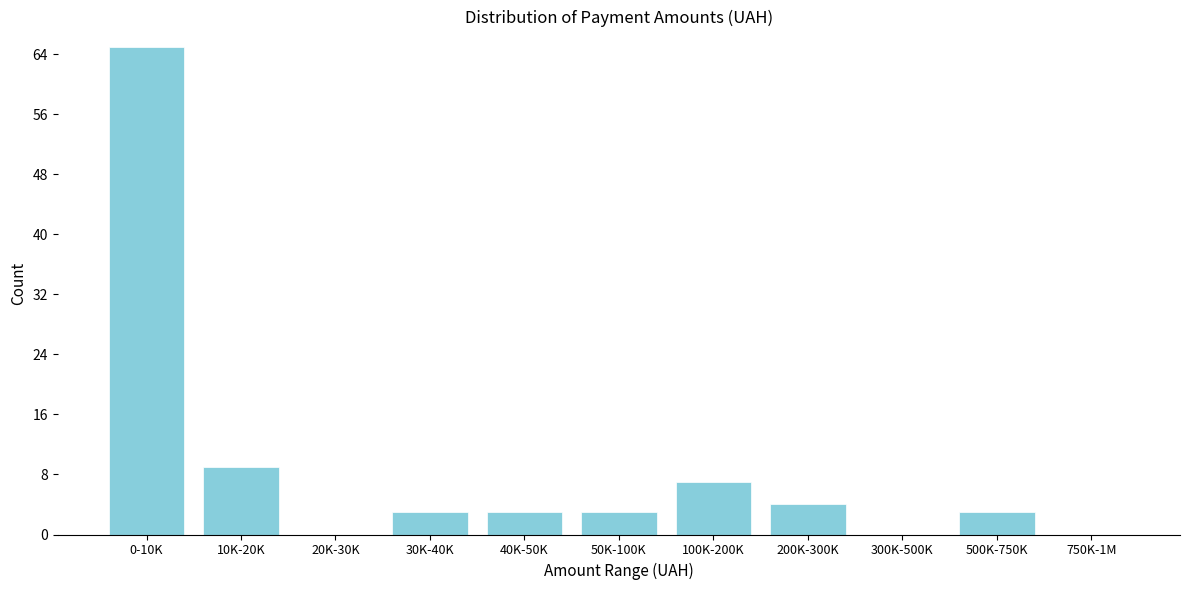

Reading left to right, list all the values displayed in this chart.

0-10K=65	10K-20K=9	20K-30K=0	30K-40K=3	40K-50K=3	50K-100K=3	100K-200K=7	200K-300K=4	300K-500K=0	500K-750K=3	750K-1M=0